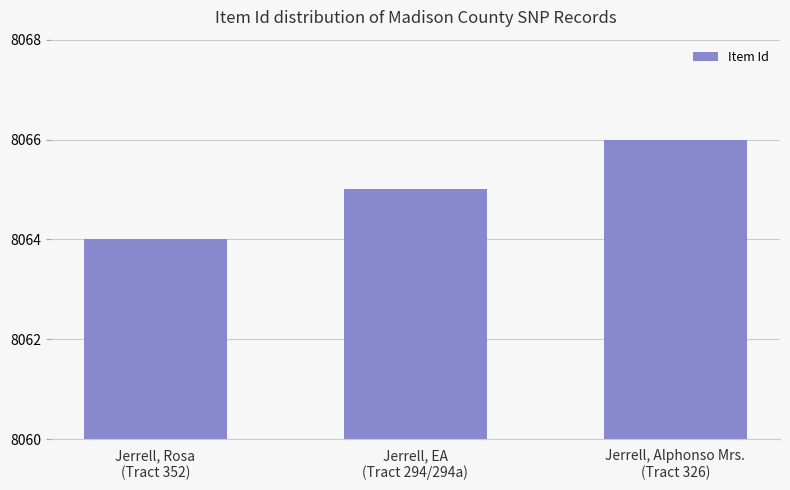

Reading left to right, list all the values displayed in this chart.

Jerrell, Rosa
(Tract 352)=8064	Jerrell, EA
(Tract 294/294a)=8065	Jerrell, Alphonso Mrs.
(Tract 326)=8066